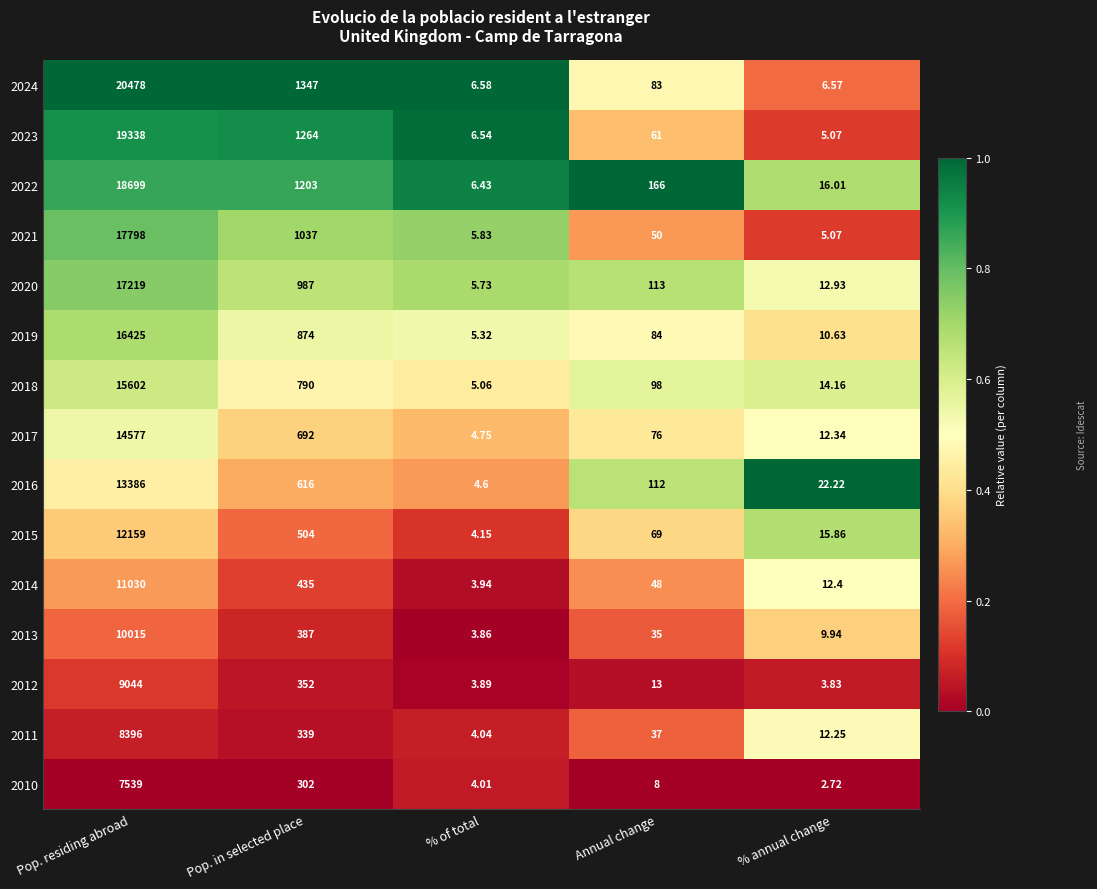

List the labels in order of 2010 value, largest first.

Pop. residing abroad, Pop. in selected place, Annual change, % of total, % annual change